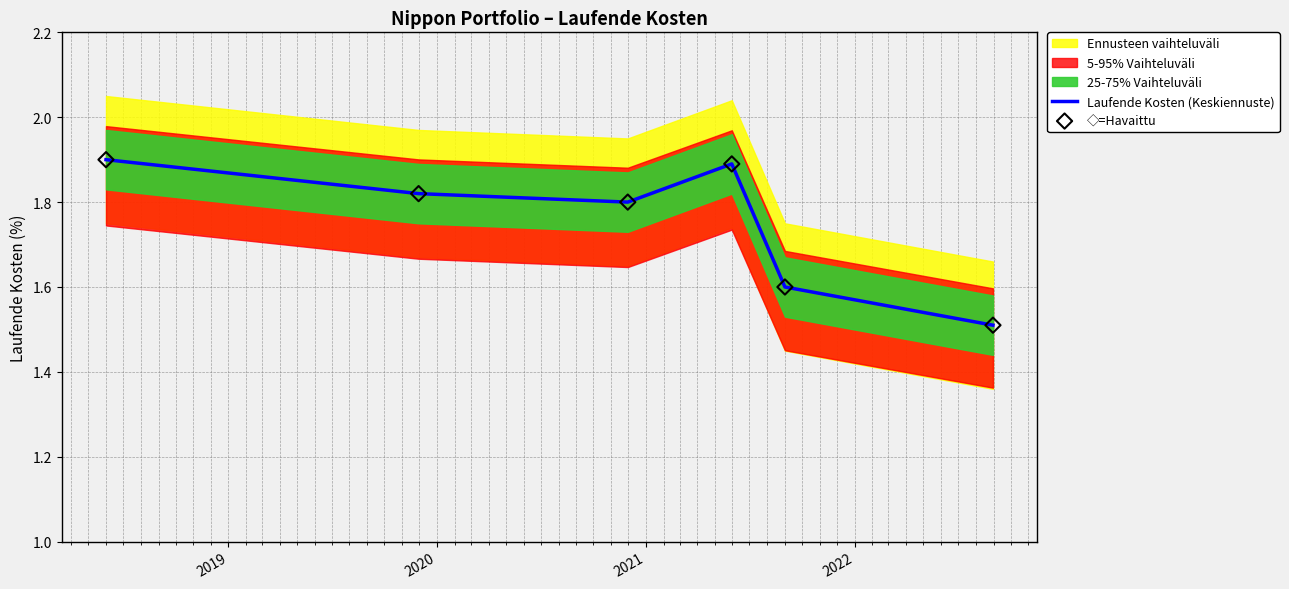

What is the minimum value for Laufende Kosten (Keskiennuste)?

1.5